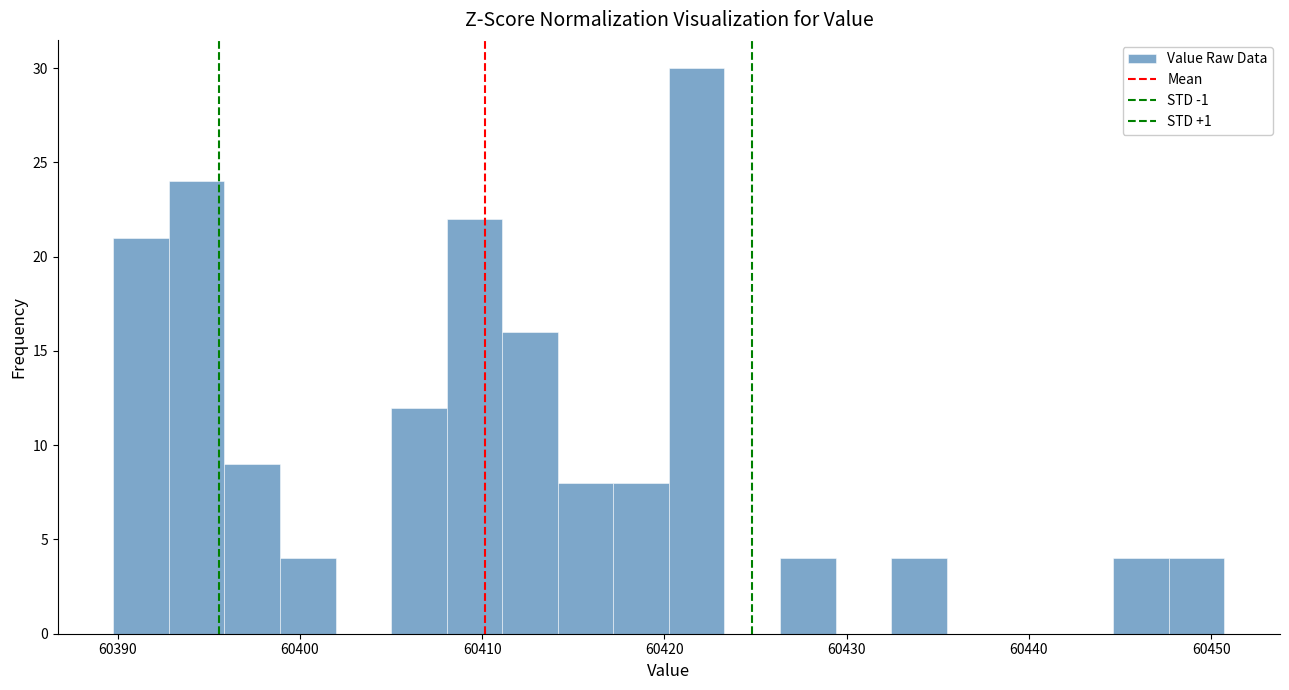

Around what value on the x-axis is the tallest bar? Give the approximate position of its centre, as read against the axis.

60422